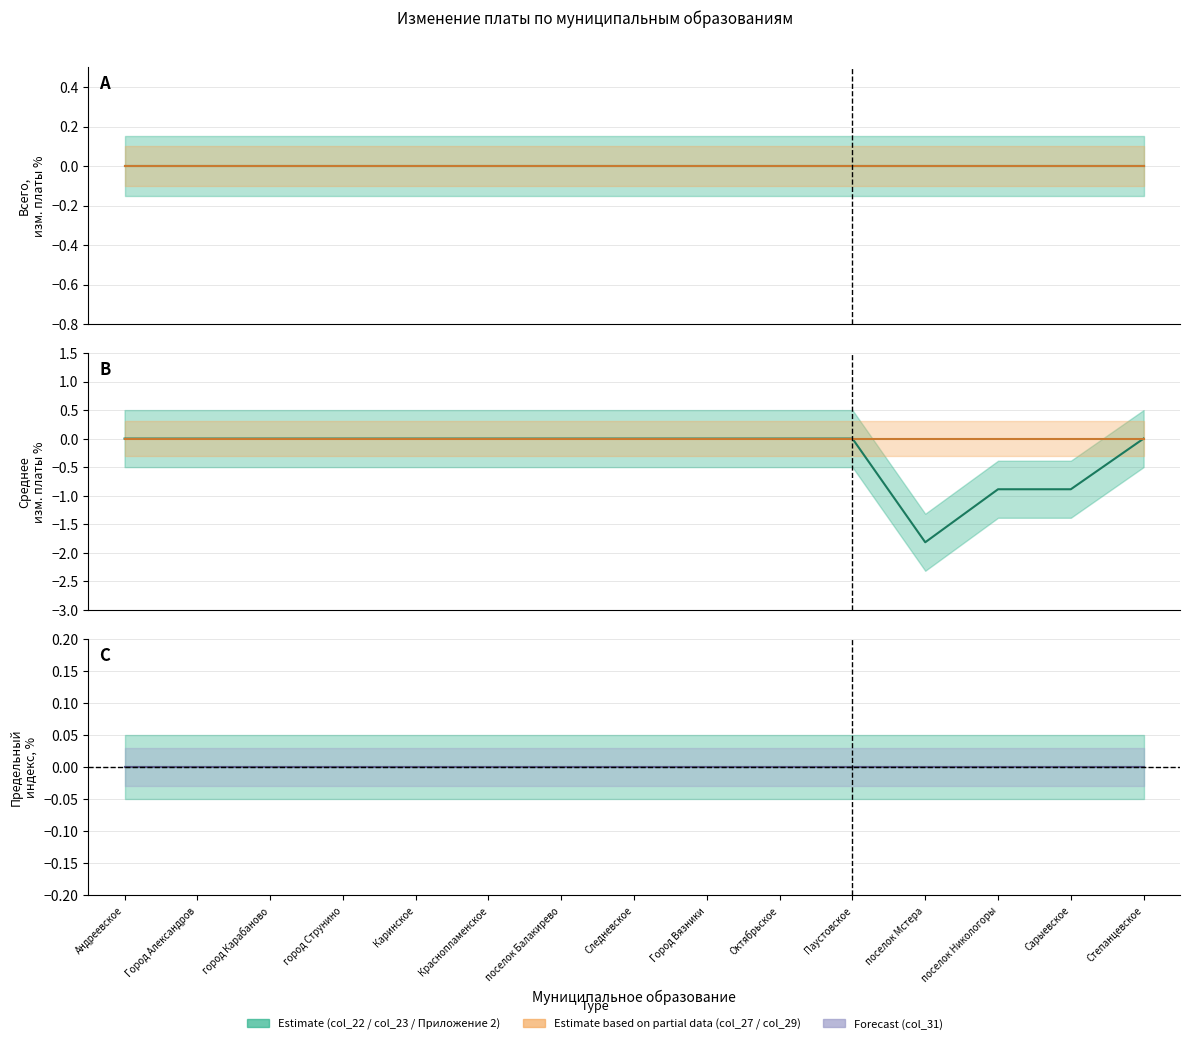

List the labels in order of col_27 value, smallest first.

поселок Мстера, поселок Никологоры, Сарыевское, Андреевское, Город Александров, город Карабаново, город Струнино, Каринское, Краснопламенское, поселок Балакирево, Следневское, Город Вязники, Октябрьское, Паустовское, Степанцевское